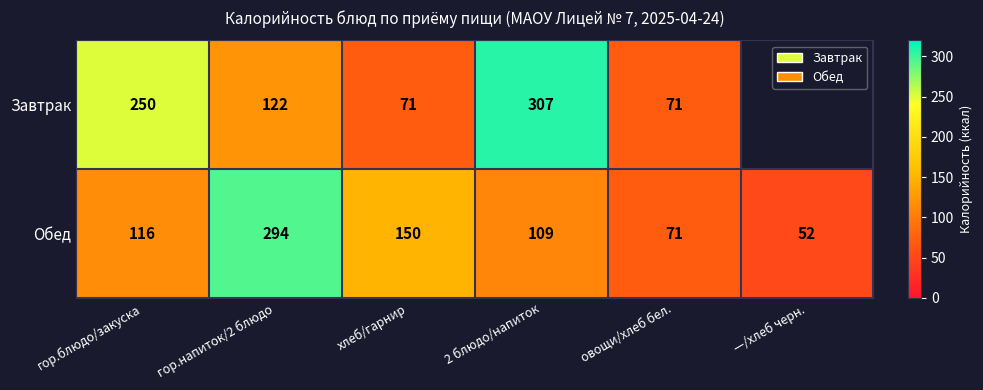

At which label is Обед closest to 173?

хлеб/гарнир